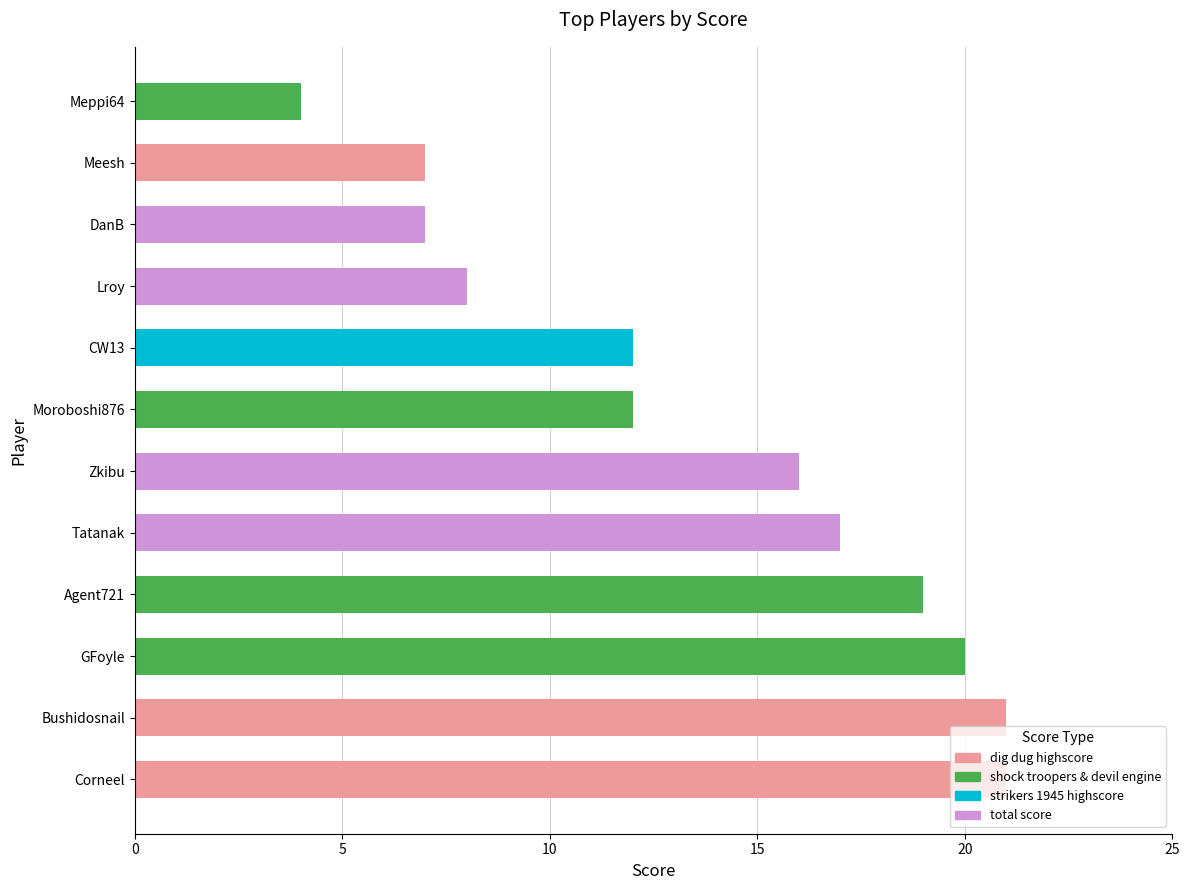

What is the change in value from Agent721 to Meesh?

-12